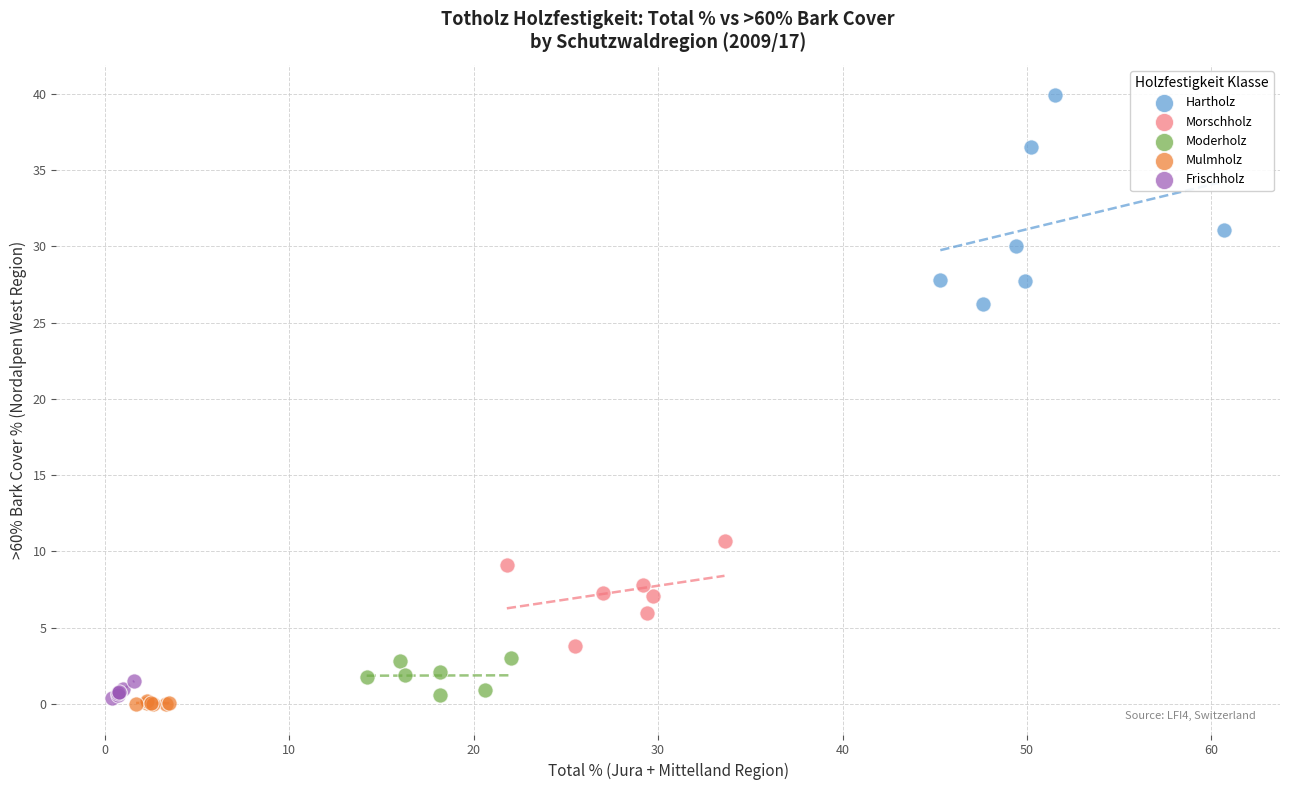

Which series has the largest Y range (max minus min)?

Hartholz